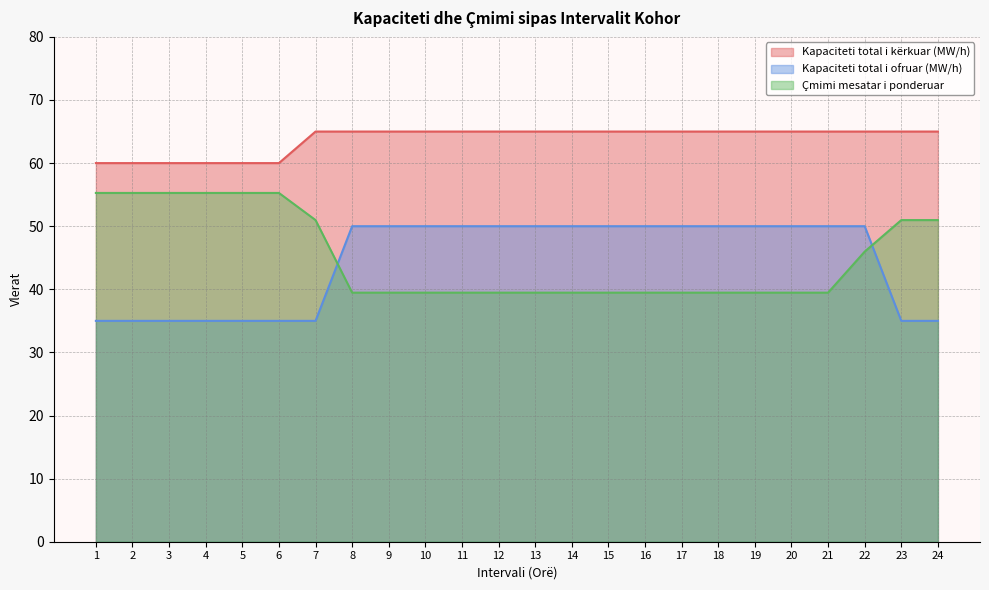

True or false: Çmimi mesatar i ponderuar and Kapaciteti total i kërkuar (MW/h) intersect in this chart.

False